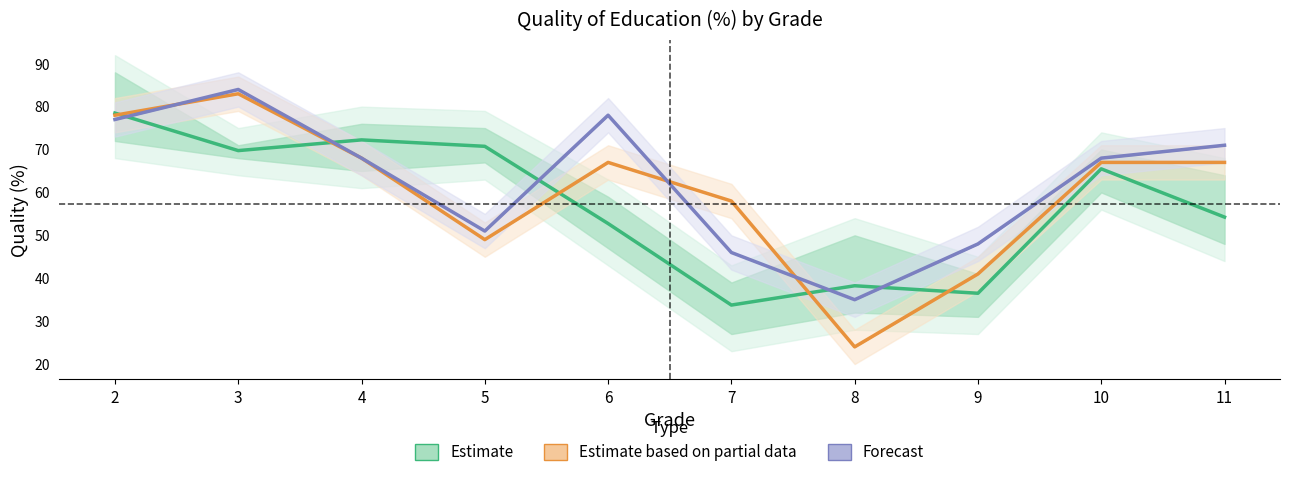

How many values in the Forecast series are below 68?

4